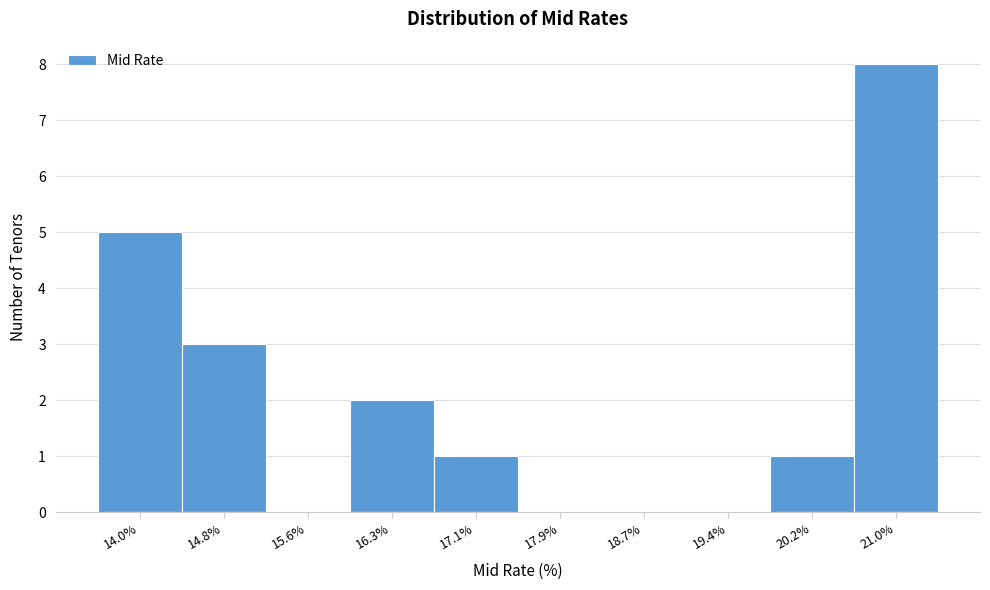

Reading left to right, list all the values displayed in this chart.

14.0%=5	14.8%=3	15.6%=0	16.3%=2	17.1%=1	17.9%=0	18.7%=0	19.4%=0	20.2%=1	21.0%=8